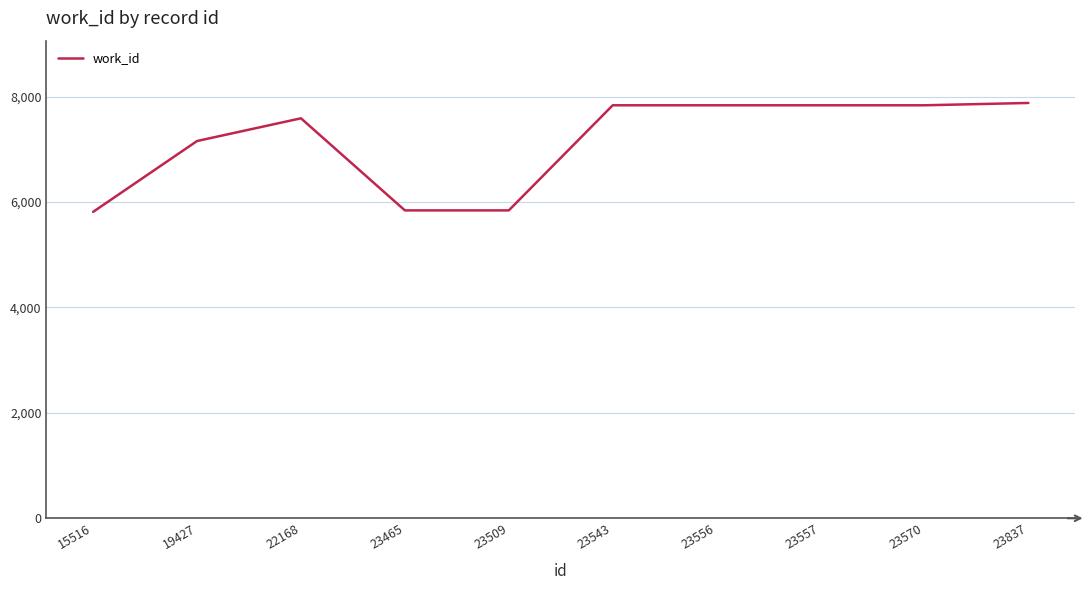

What is the difference between the maximum and minimum values?

2066